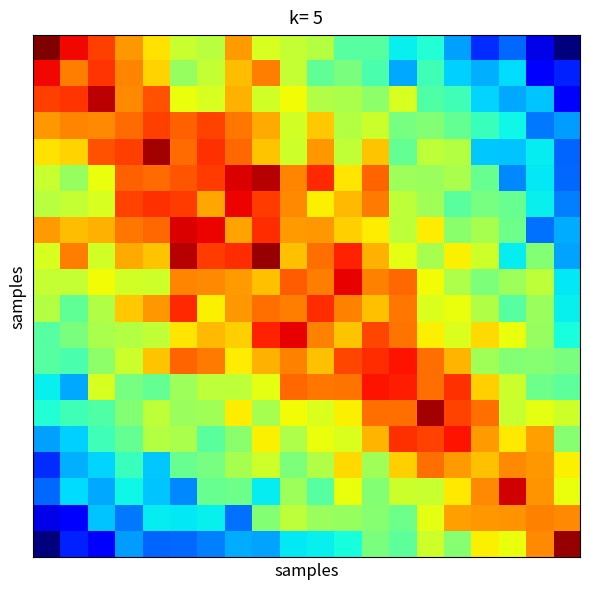

What is the minimum value shown in the chart?

3.9